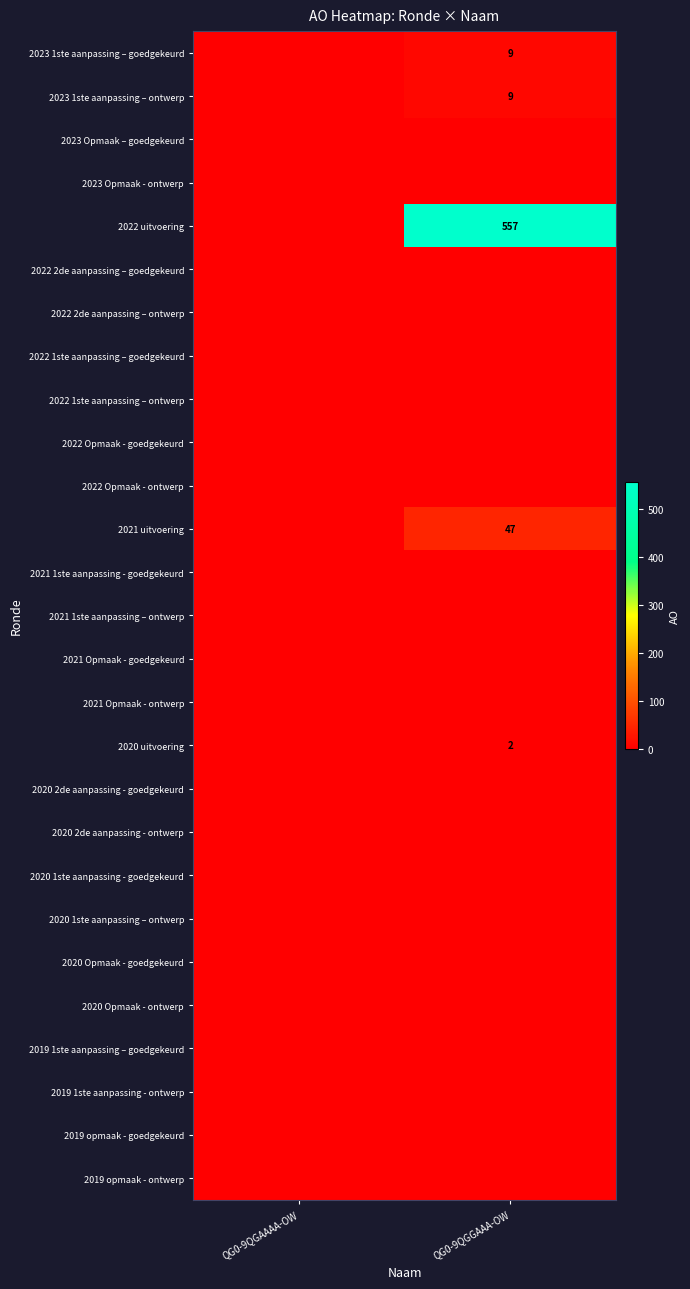

Which has a higher value, QG0-9QGAAAA-OW or QG0-9QGGAAA-OW?

QG0-9QGGAAA-OW